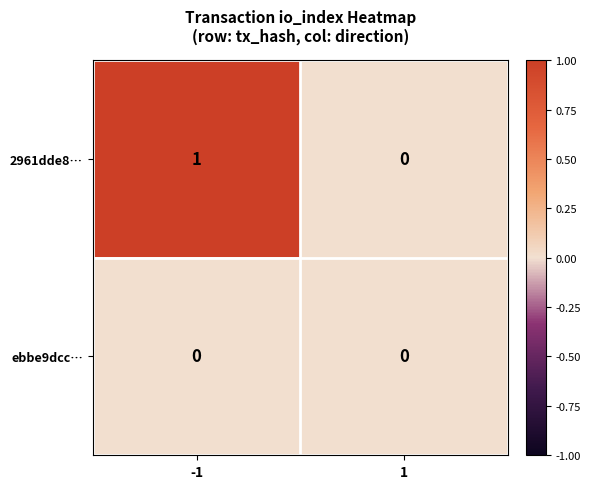

Is the value of ebbe9dcc… at -1 greater than the value of 2961dde8… at -1?

No